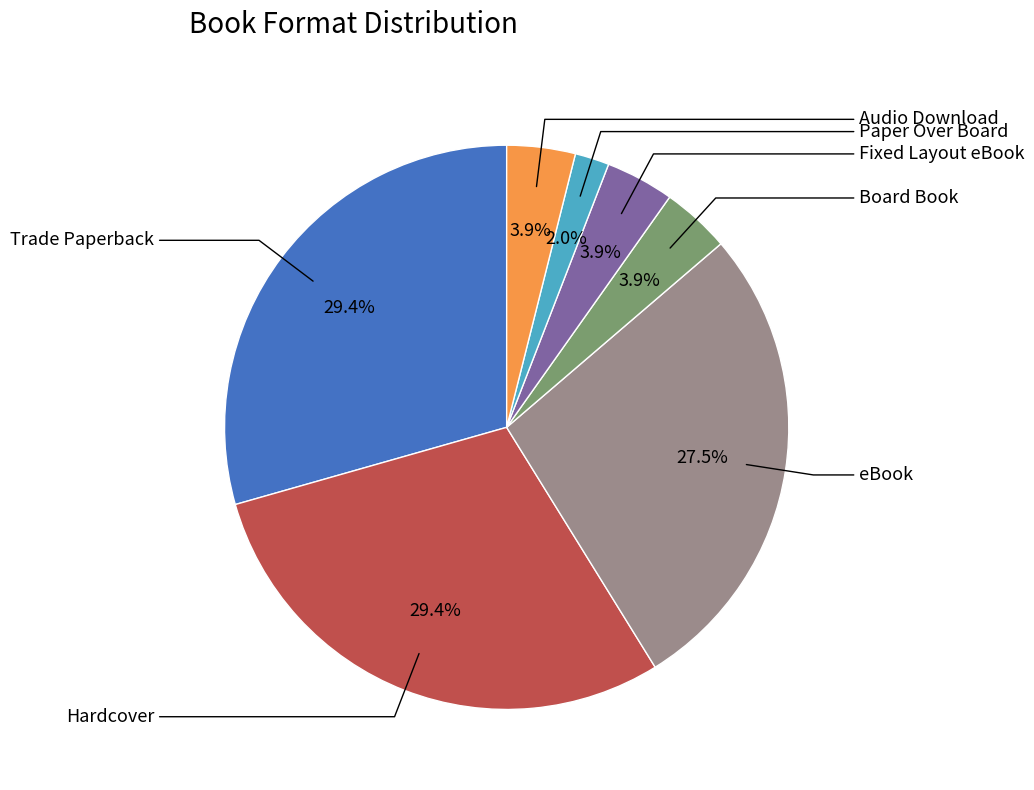

Which category has the biggest portion of the pie?

Trade Paperback